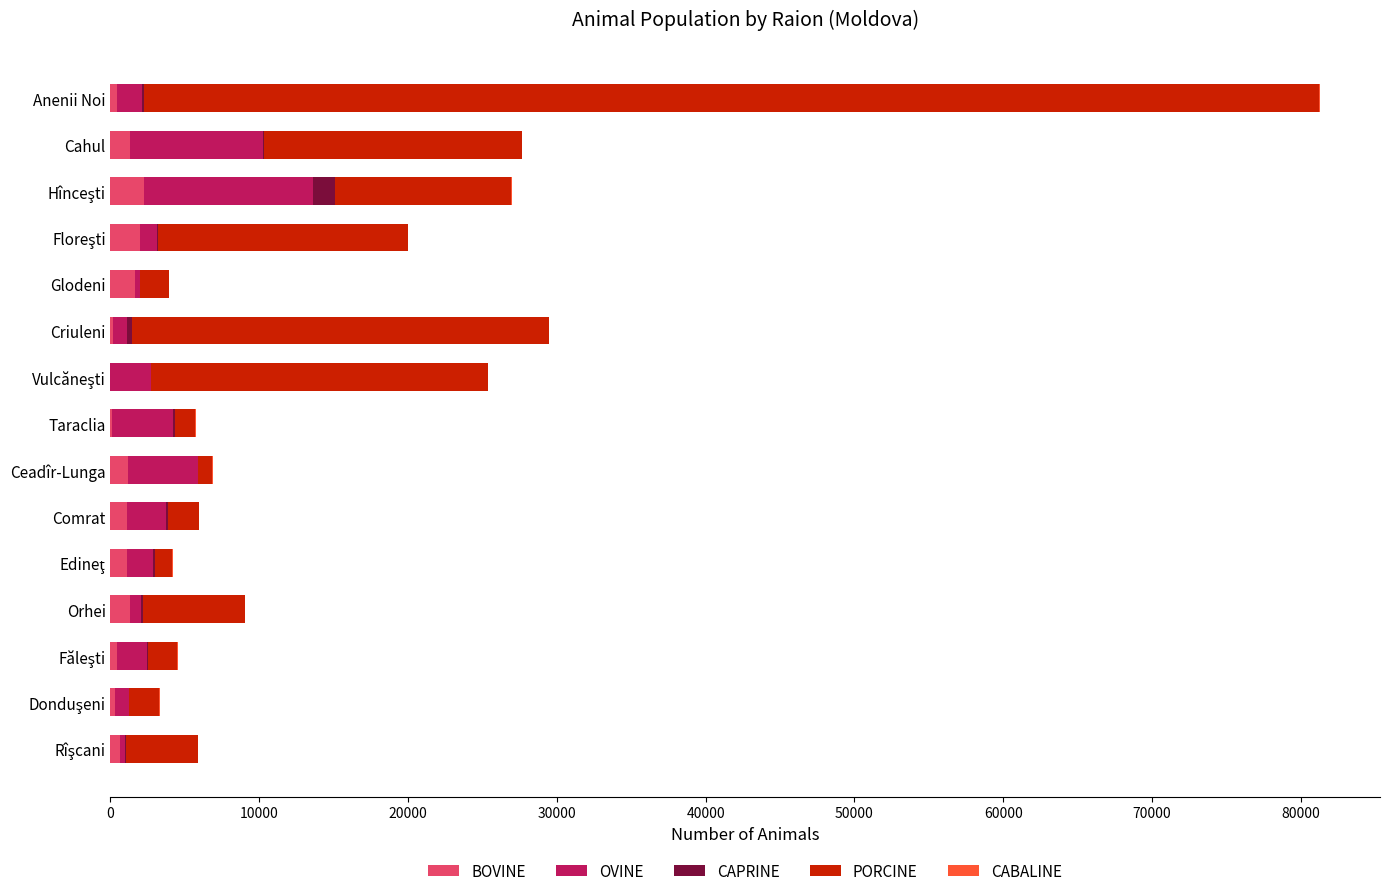

At which category is the sum across all series the highest?

Anenii Noi